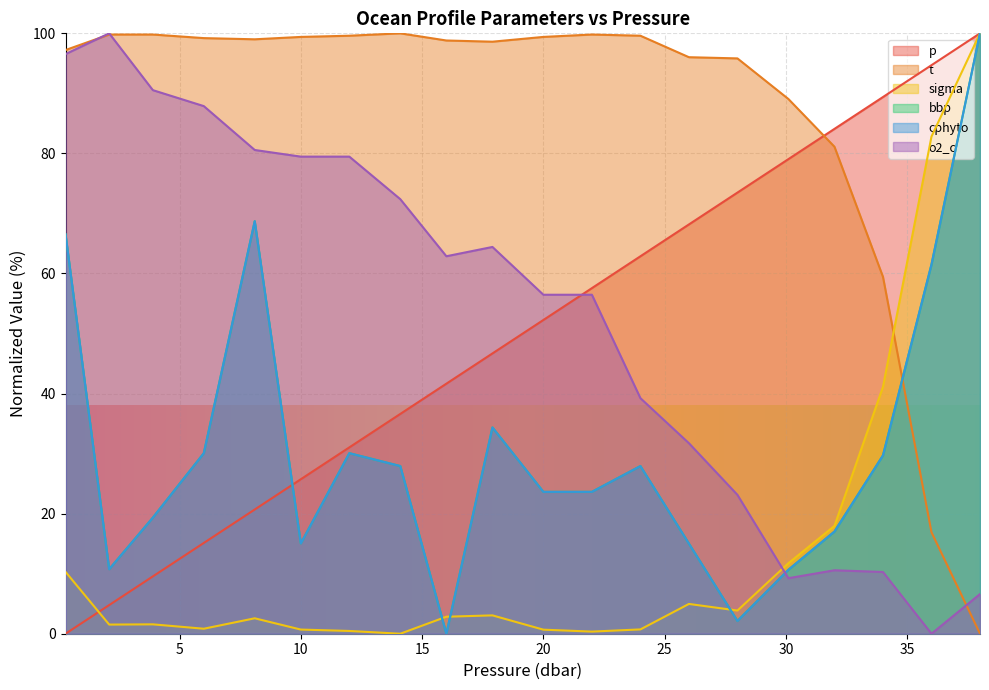

What is the value of the cphyto point at the 15th from the left?

2.1